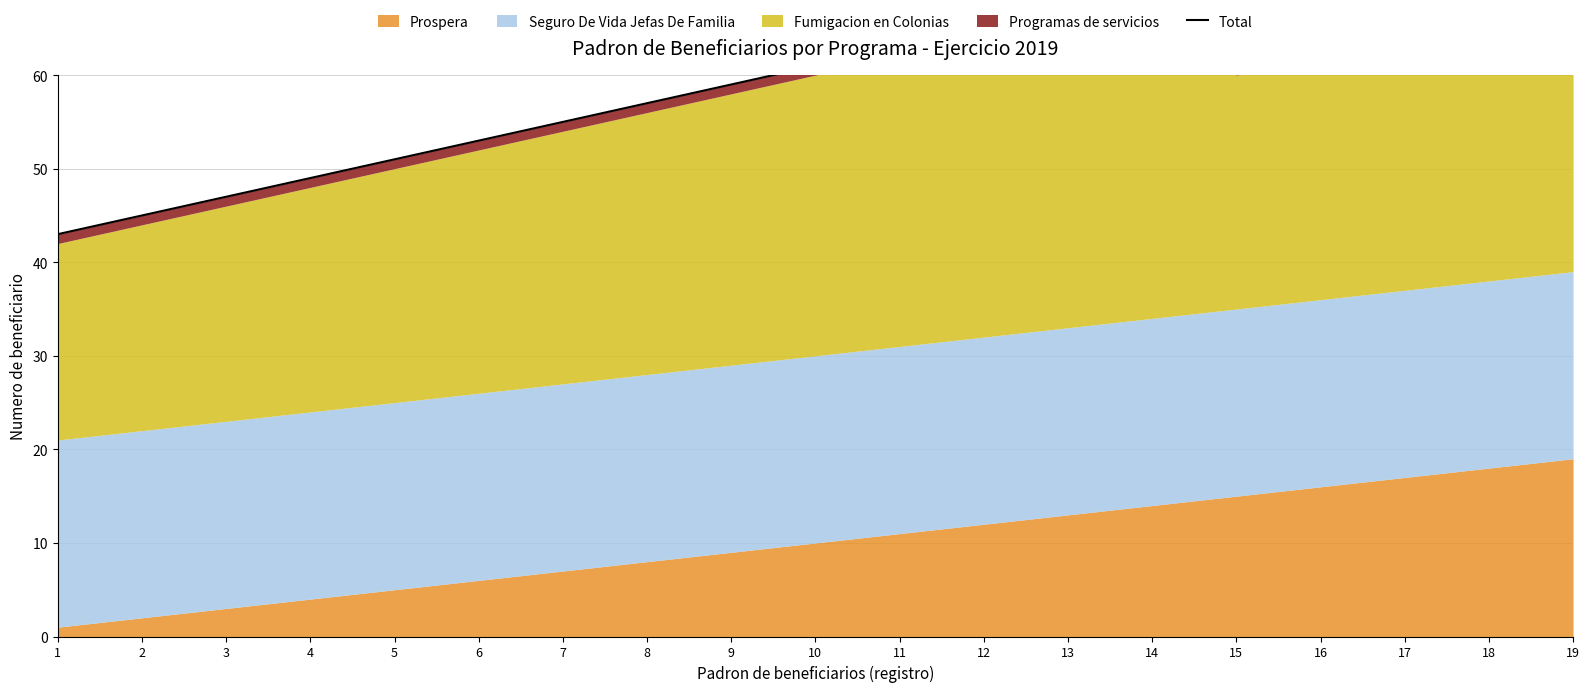

Does the chart display data point markers on the line(s)?

No